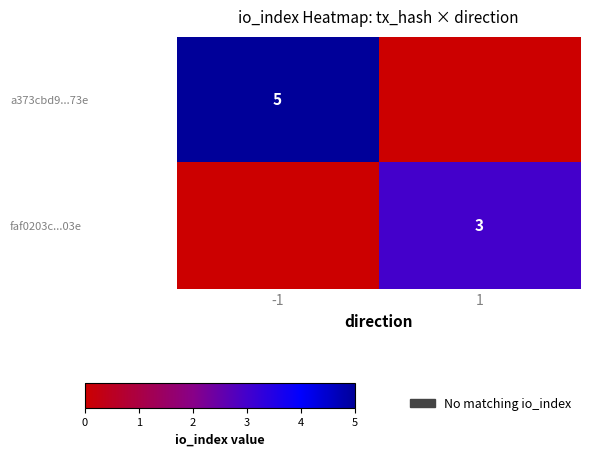

Which series has the largest total across all categories?

a373cbd9...73e